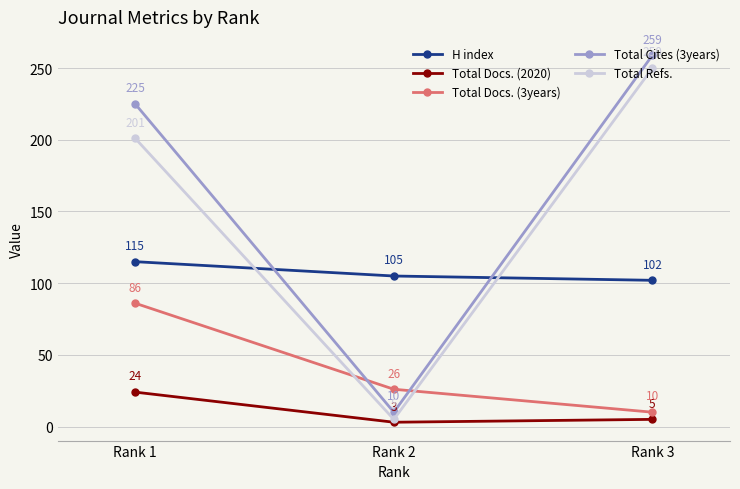

What is the difference between the Total Docs. (2020) values at Rank 3 and Rank 1?

19